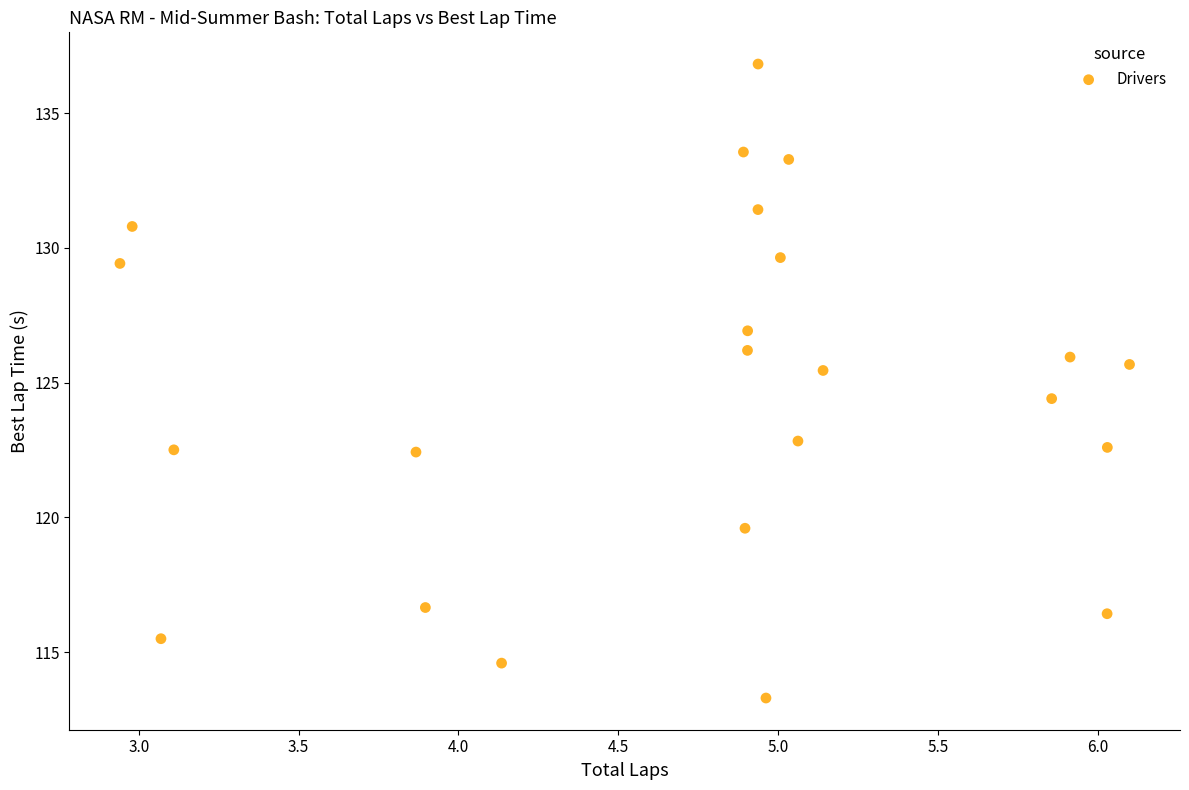

What is the range of Y values (max minus min)?

23.5